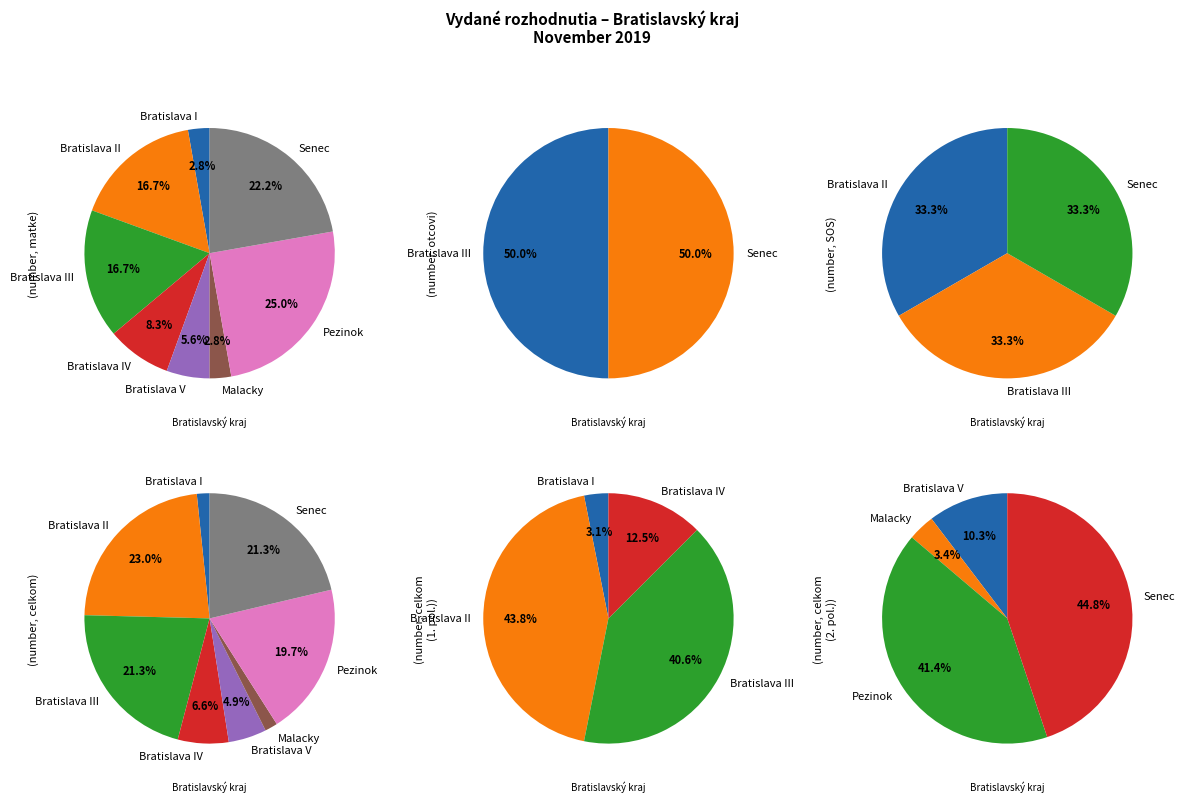

Is there any slice that represents more than half of the pie?

No